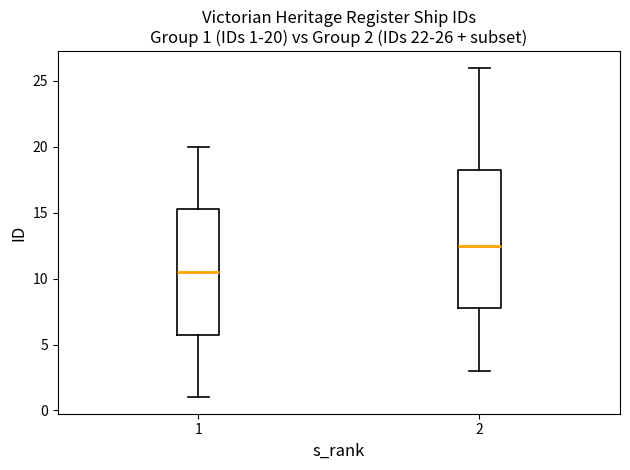

Which box is the tallest, from its lower edge to its upper edge?

2